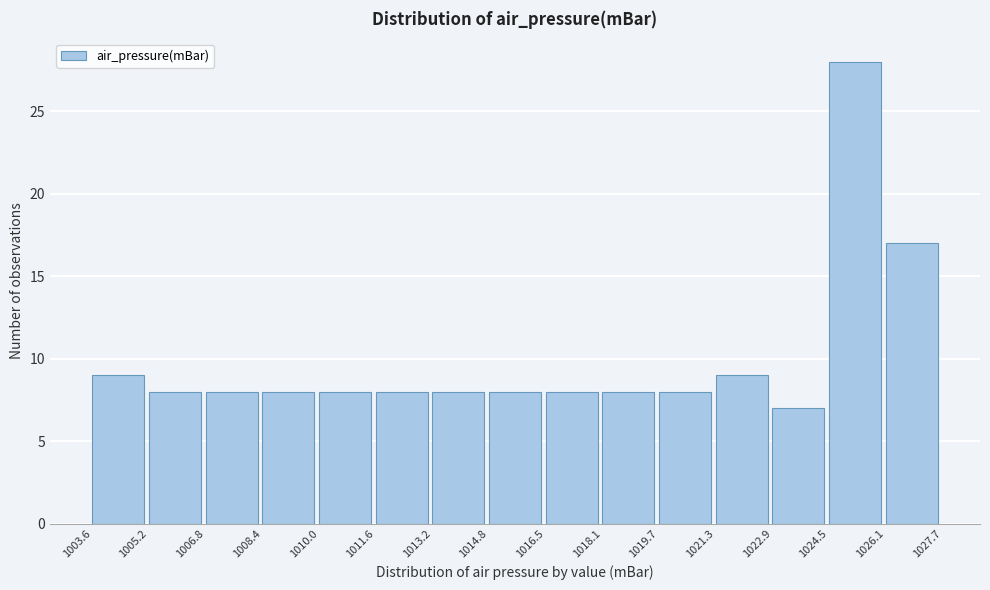

Reading left to right, transcribe this chart: for each bar, give the range it covers on the x-axis and its height. The values are not printed on the chart, so give them approximately, as read against the axis.

1003.6 to 1005.2: 9
1005.2 to 1006.8: 8
1006.8 to 1008.4: 8
1008.4 to 1010.0: 8
1010.0 to 1011.6: 8
1011.6 to 1013.2: 8
1013.2 to 1014.8: 8
1014.8 to 1016.5: 8
1016.5 to 1018.1: 8
1018.1 to 1019.7: 8
1019.7 to 1021.3: 8
1021.3 to 1022.9: 9
1022.9 to 1024.5: 7
1024.5 to 1026.1: 28
1026.1 to 1027.7: 17